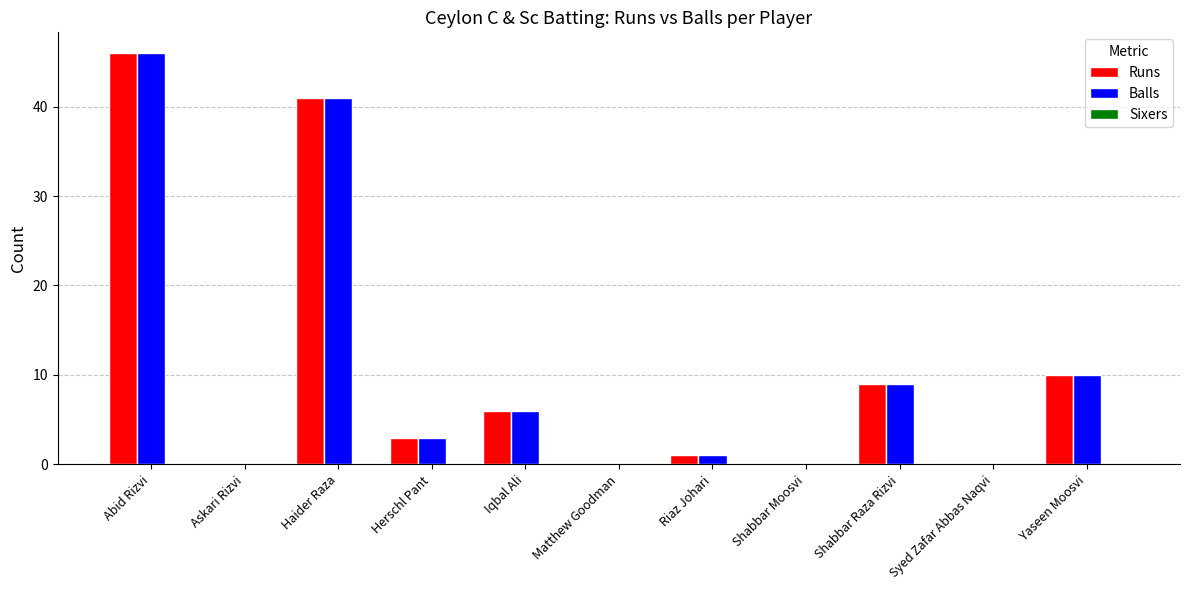

How many series are shown in this chart?

2